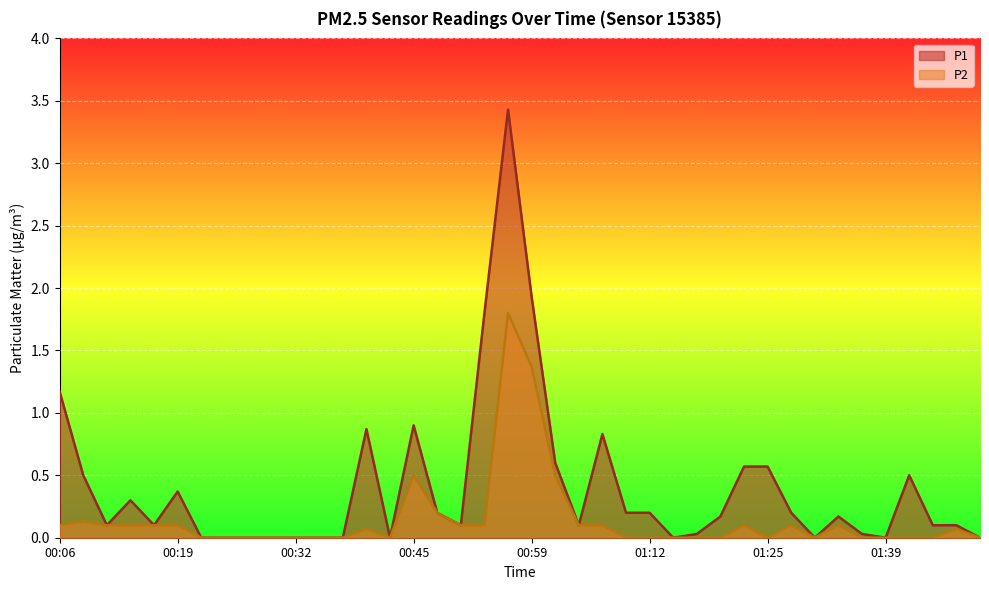

List the series in order of their overall mean, lowest first.

P2, P1